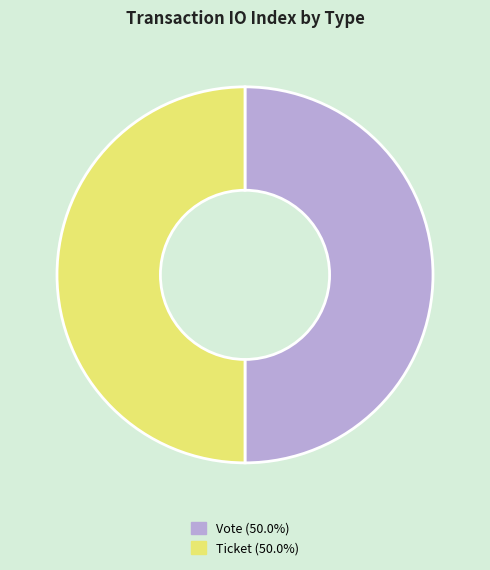

Approximately how many times larger is the value at Vote compared to Ticket?

1.0